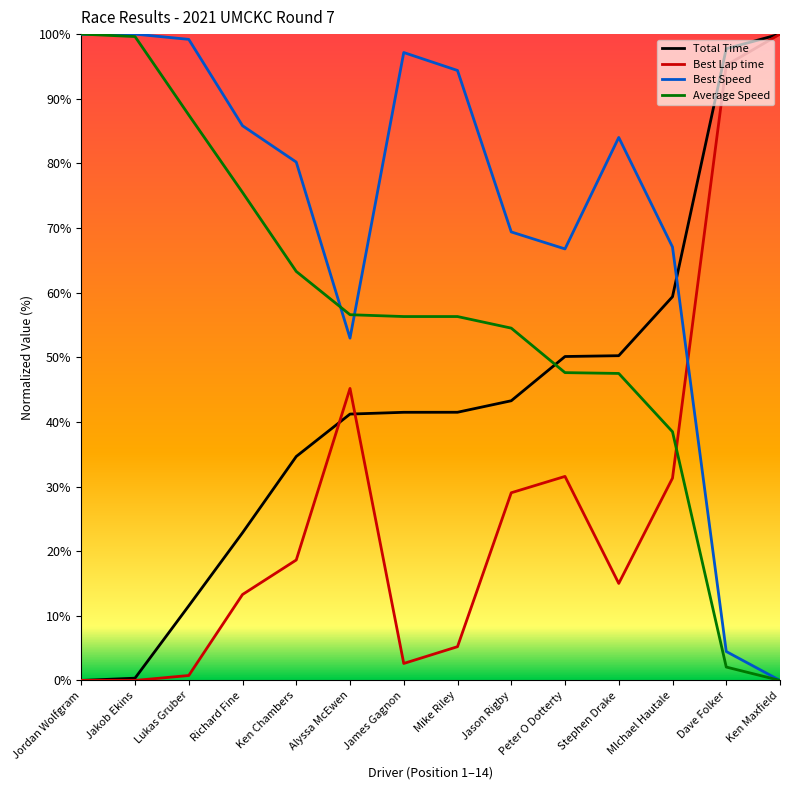

After their last crossing, which series has the higher values: Average Speed or Best Lap time?

Best Lap time